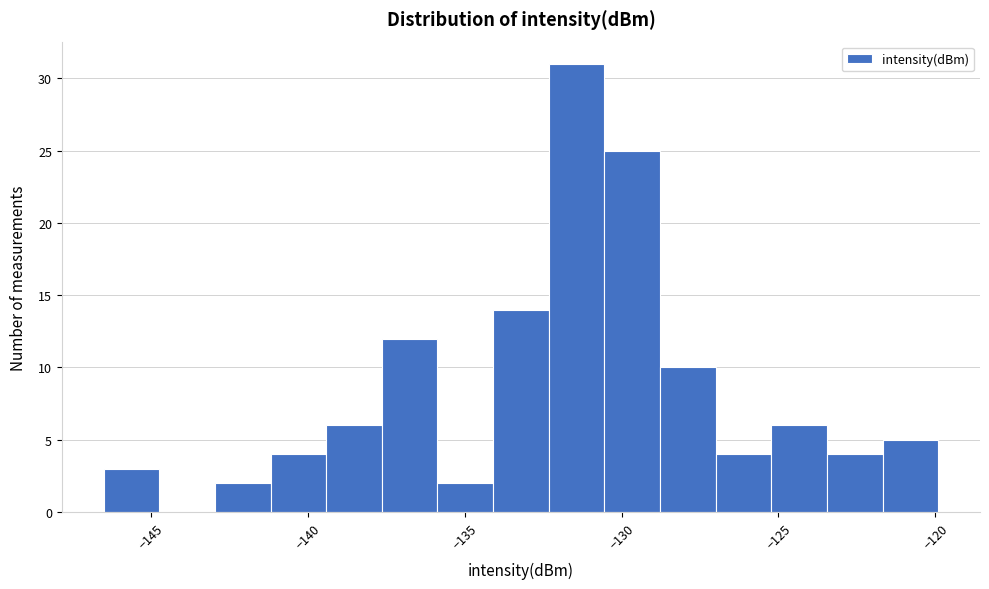

Around what value on the x-axis is the tallest bar? Give the approximate position of its centre, as read against the axis.

-131.5